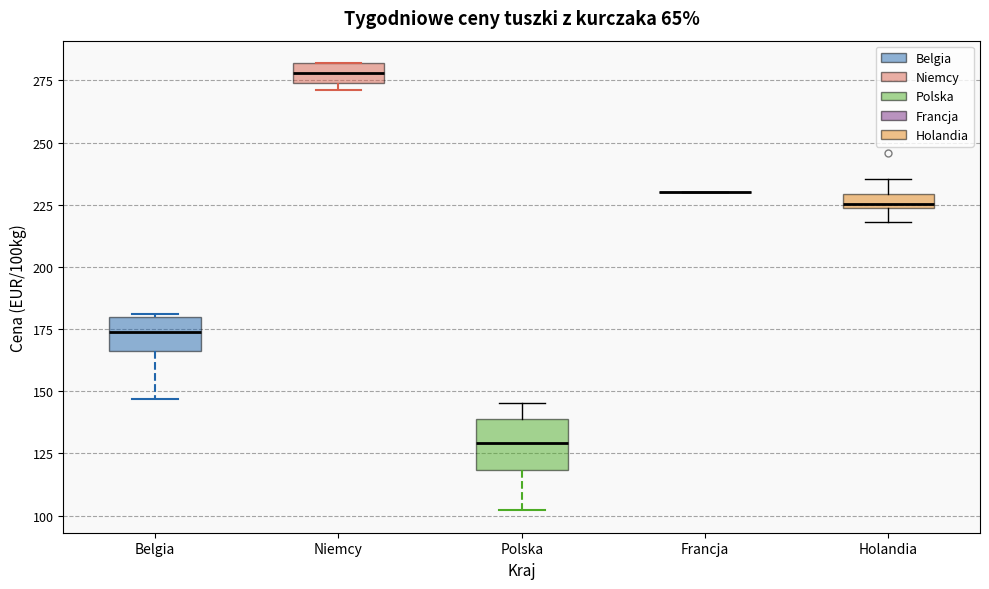

Which box is the tallest, from its lower edge to its upper edge?

Polska